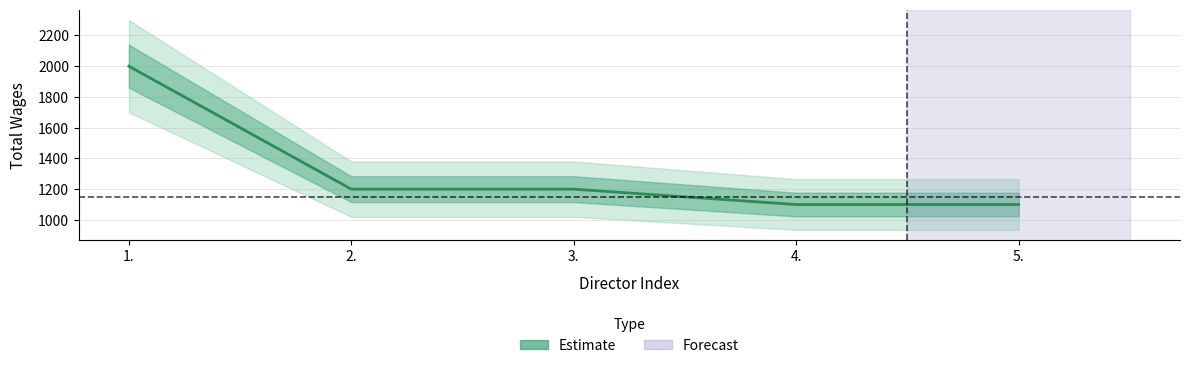

At which label is the value closest to 1550?

2.